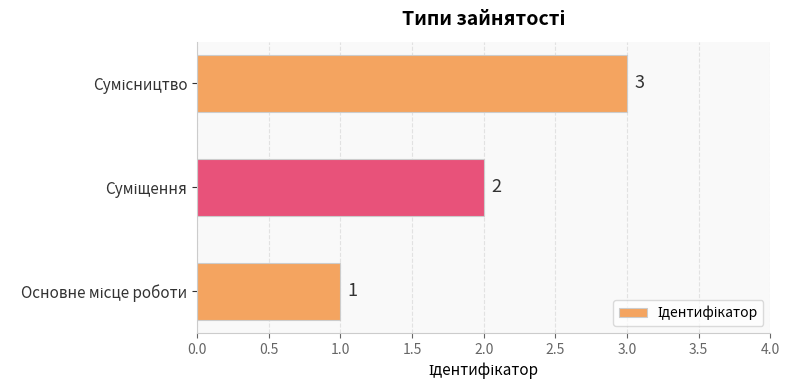

What is the sum of all values?

6